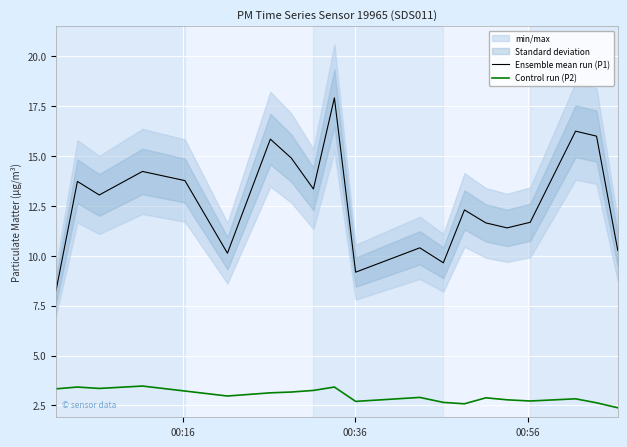

True or false: Control run (P2) and Ensemble mean run (P1) intersect in this chart.

False